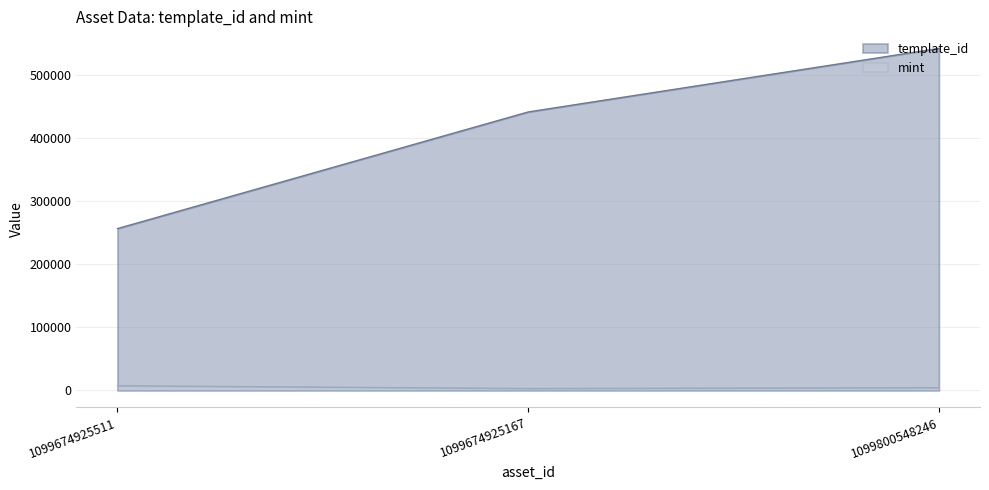

Is it true that mint equals 5940 at 1099800548246?

False